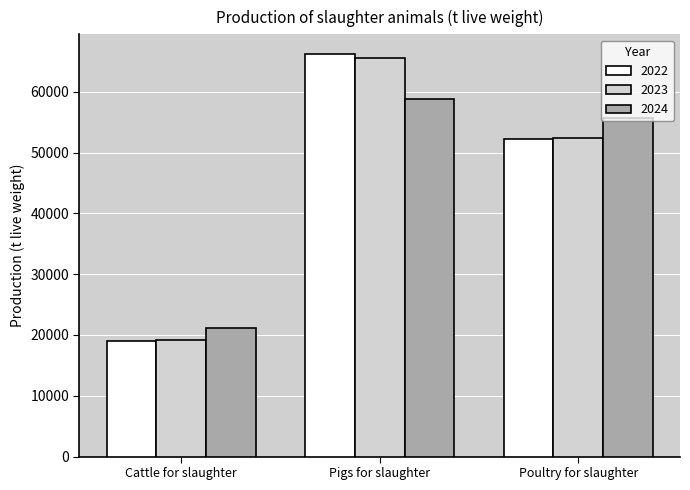

At which label does 2022 first exceed 52215?

Pigs for slaughter